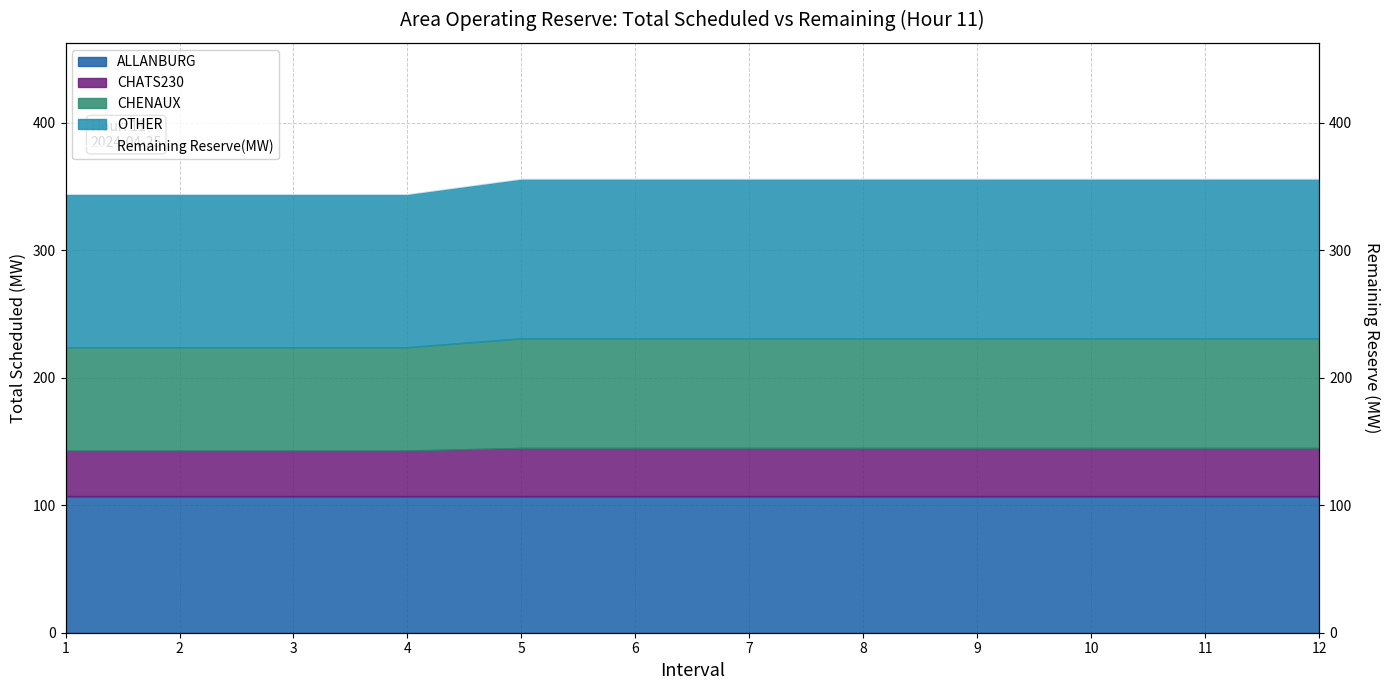

Which category has the highest value across all series?

5